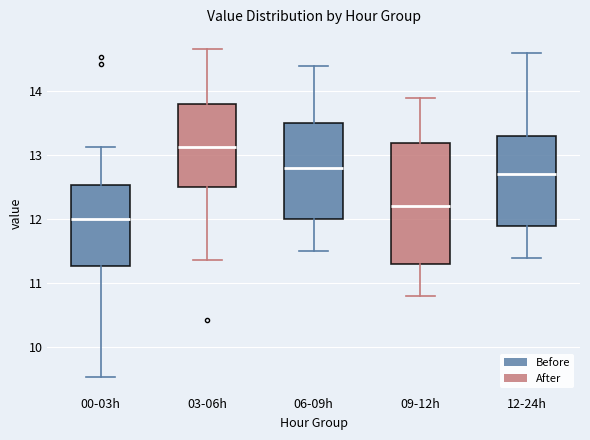

Where is the lower edge of the box for 00-03h on the y-axis? The values are not printed on the chart, so give them approximately, as read against the axis.

11.3